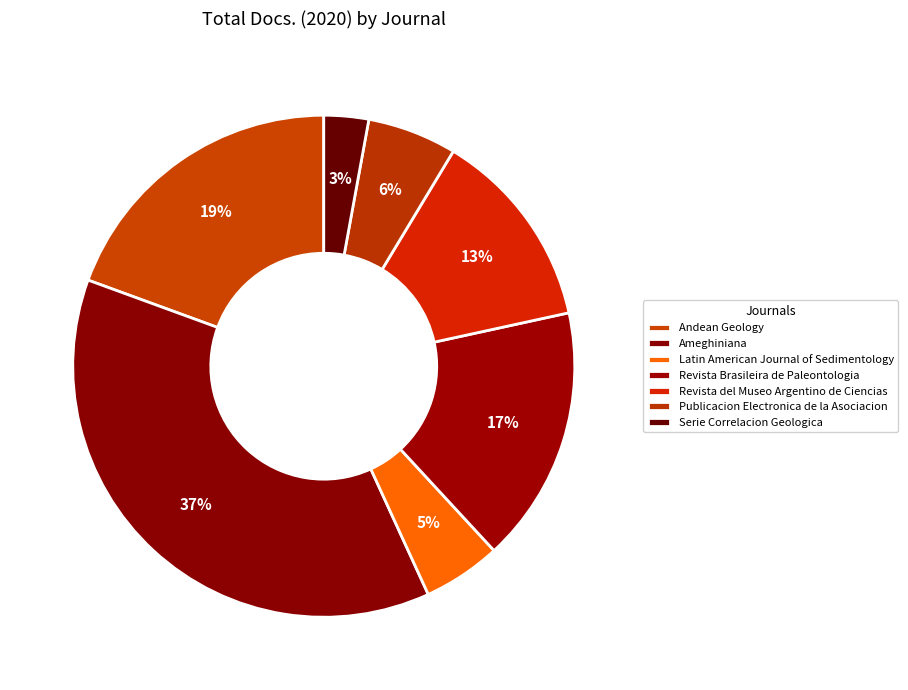

How many slices are in this pie chart?

7